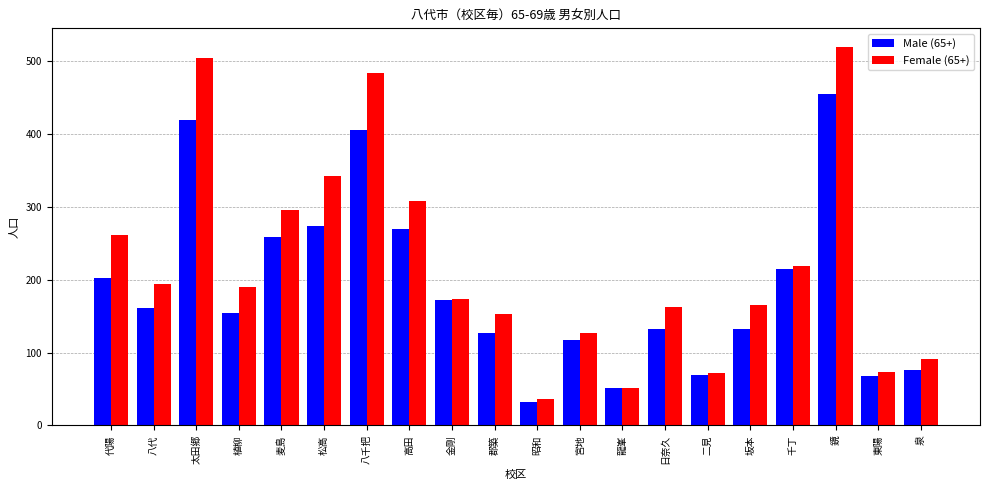

Which series has the widest spread of values?

Female (65+)